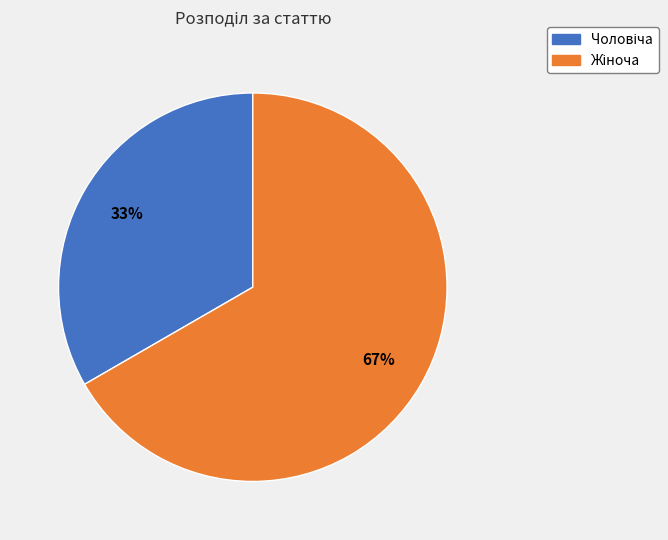

Count the number of slices in the pie.

2